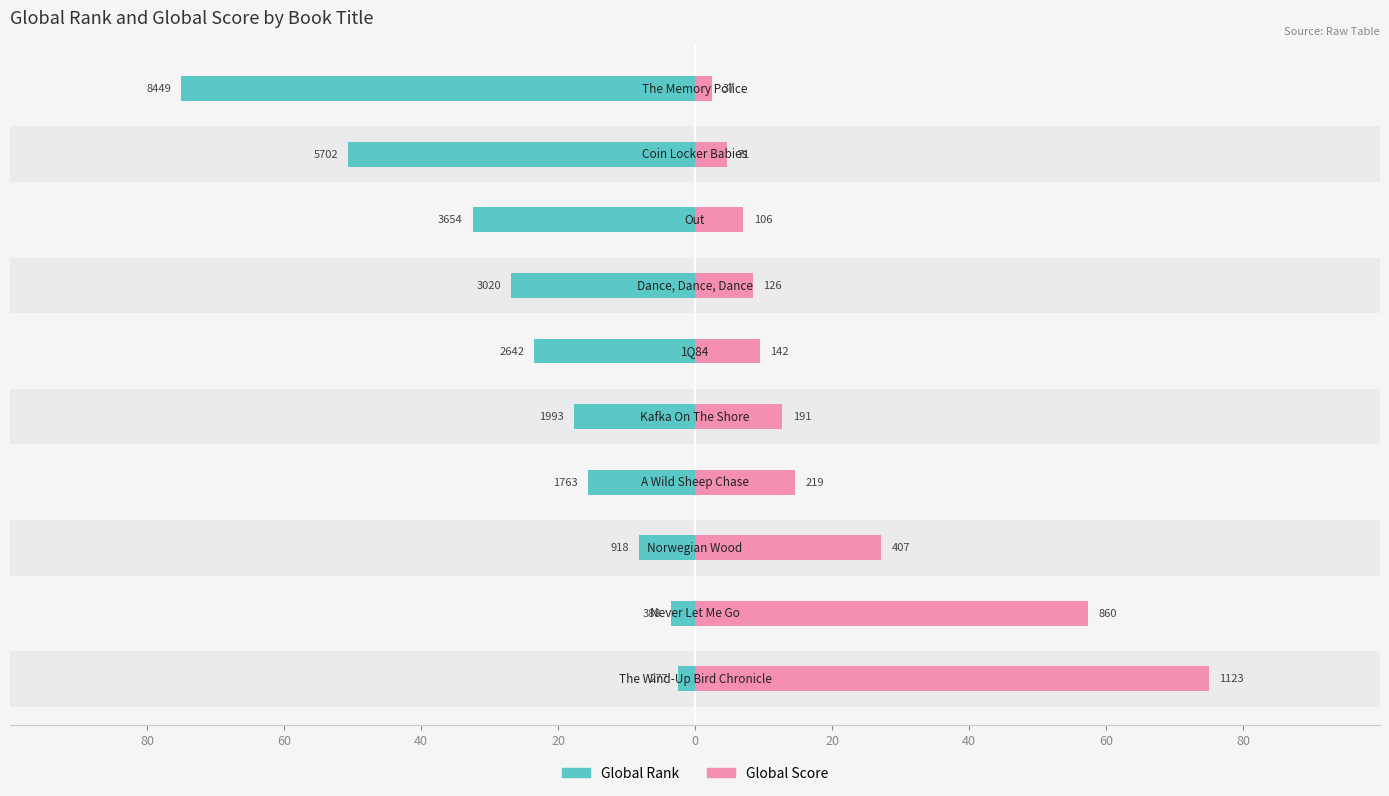

What is the value of the Global Rank bar at the 4th from the left?

-15.6